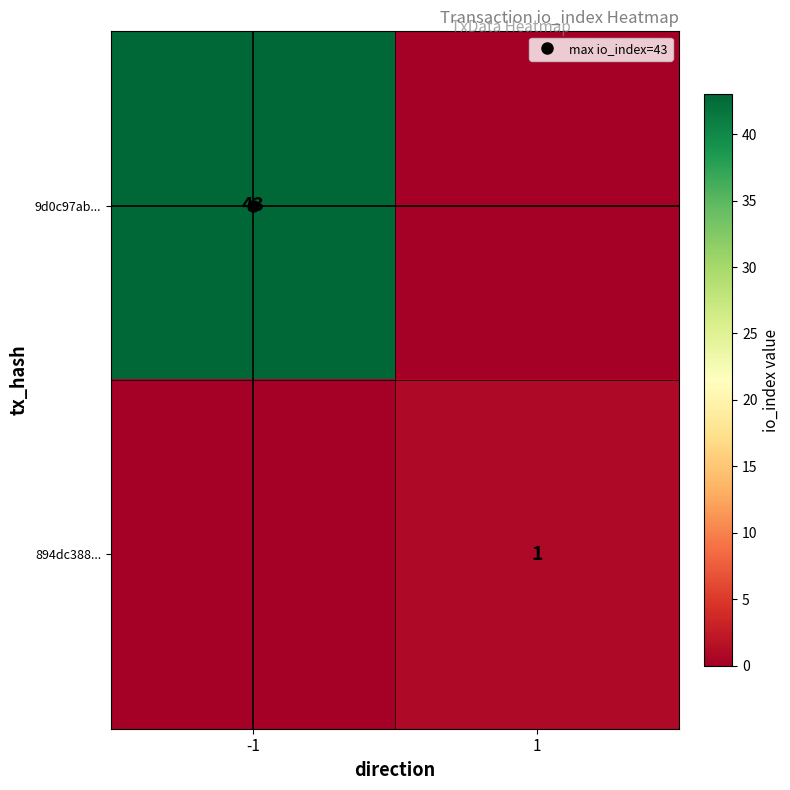

The 9d0c97ab... series shows -21 at 1. True or false?

False